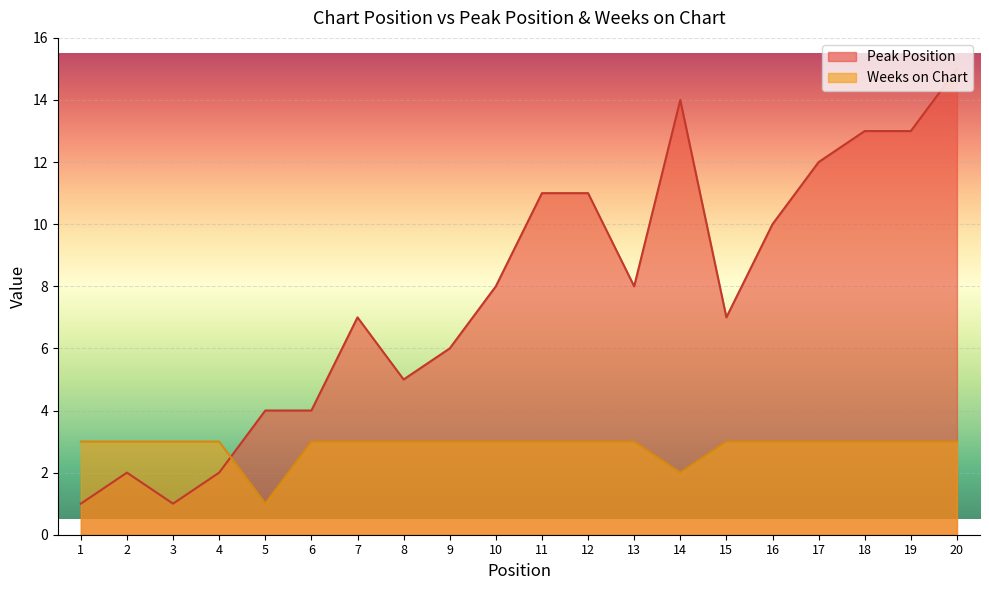

What is the sum of all Peak Position values?

154